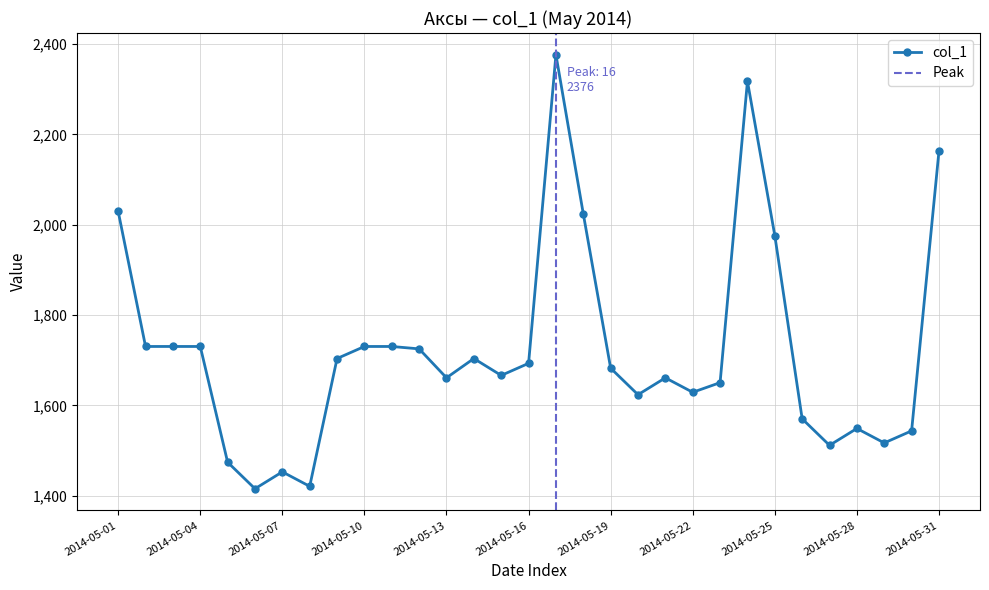

True or false: col_1 has more than 0 interior local peaks.

True